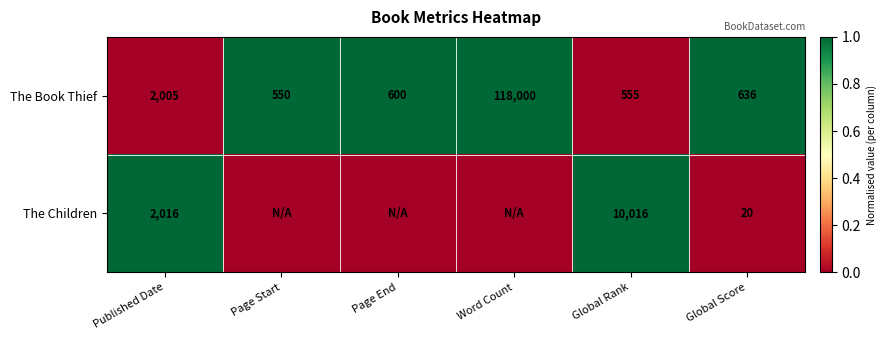

Which category has the lowest value in the The Book Thief series?

Page Start